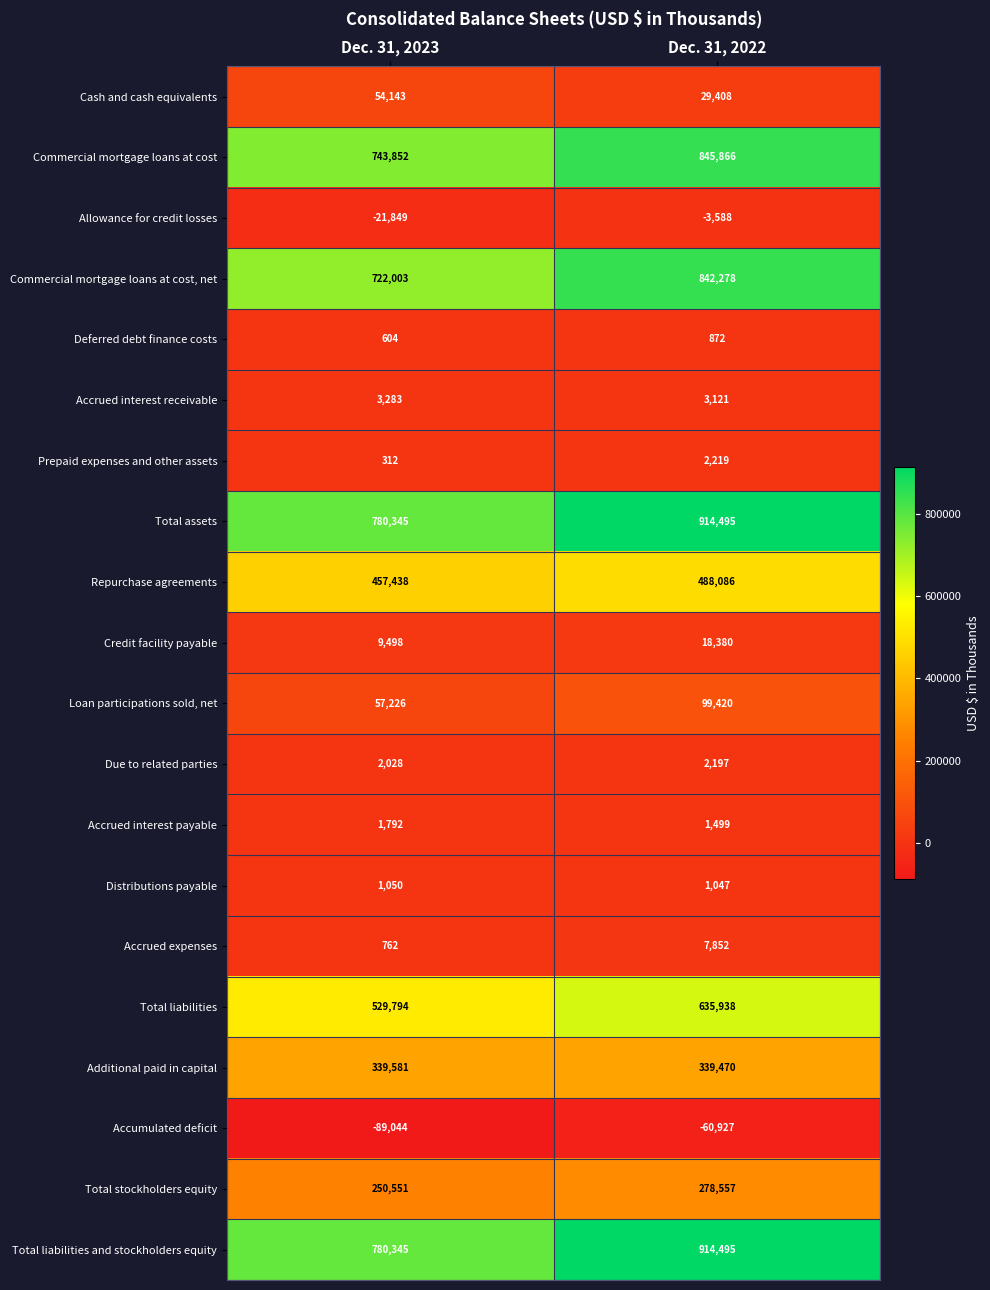

True or false: Total liabilities has a value of 342587 at Dec. 31, 2023.

False